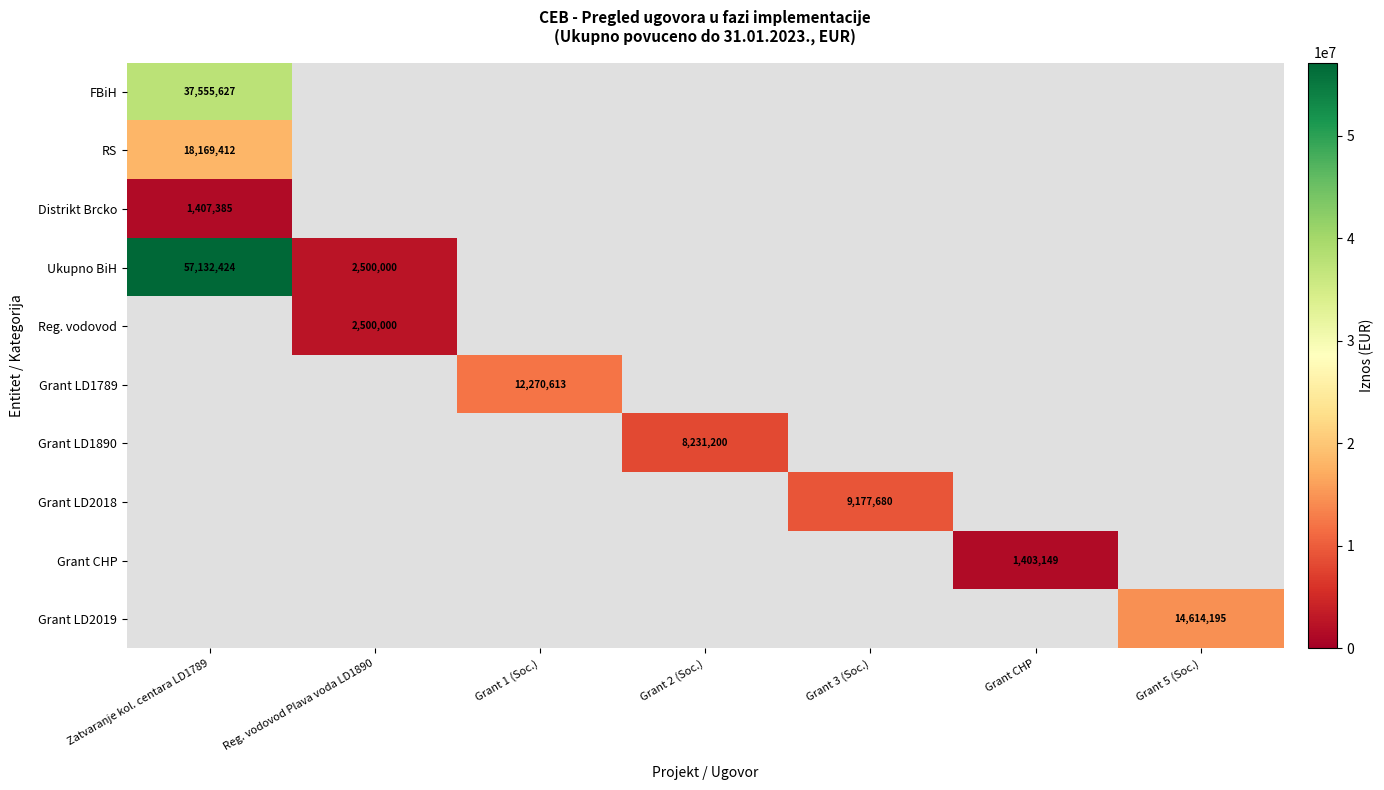

Is it true that Grant LD1890 equals -3277221 at Zatvaranje kol. centara LD1789?

False